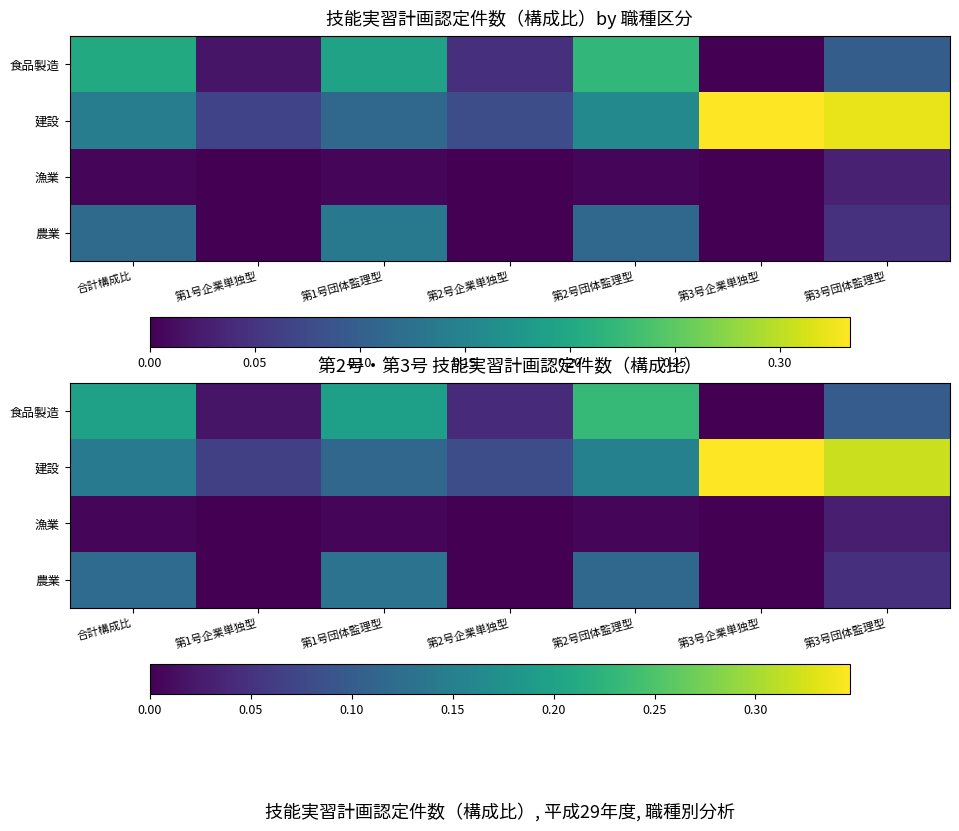

What is the sum of the 農業 values at 第1号団体監理型 and 第3号企業単独型?

0.1